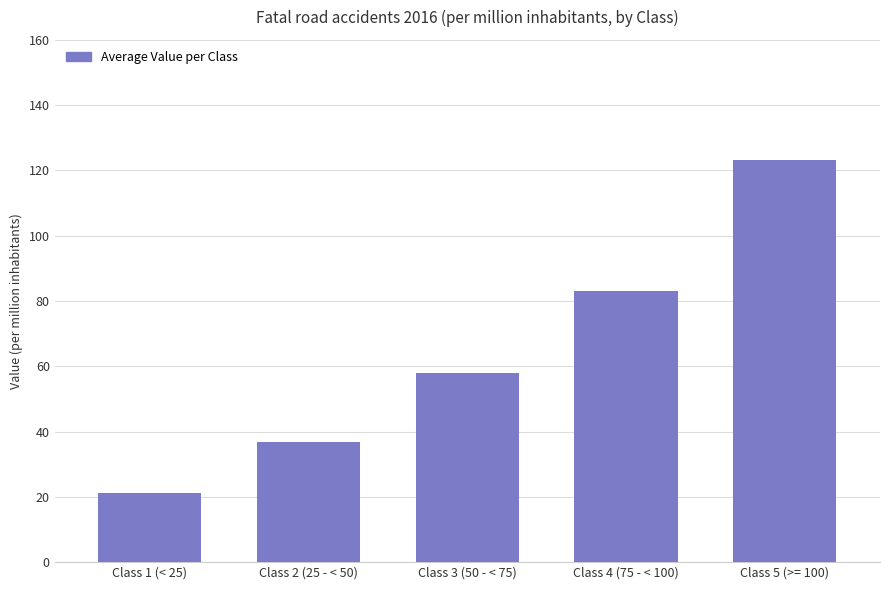

How many bars are there in total?

5